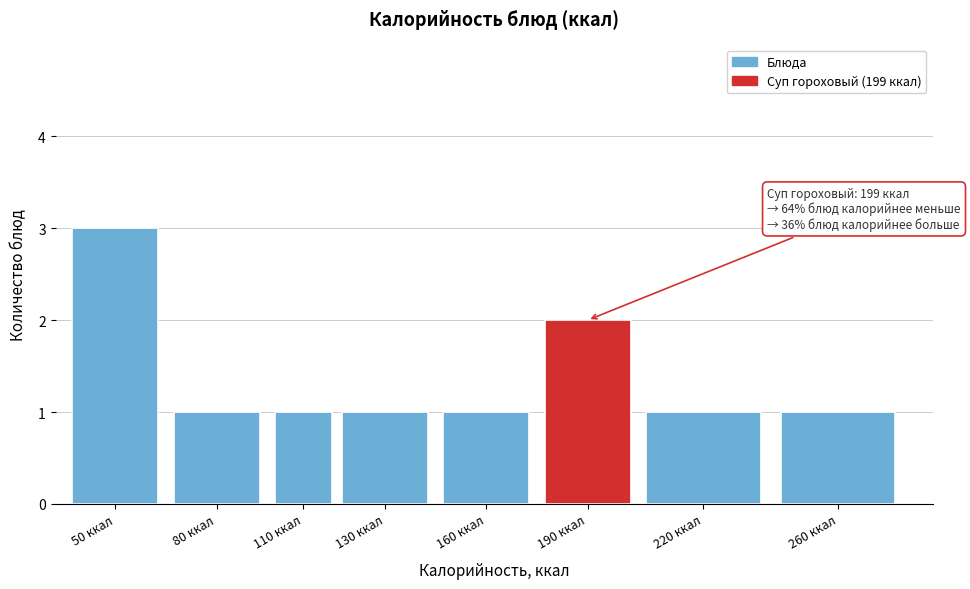

Reading right to left, list all the values displayed in this chart.

1	1	2	1	1	1	1	3